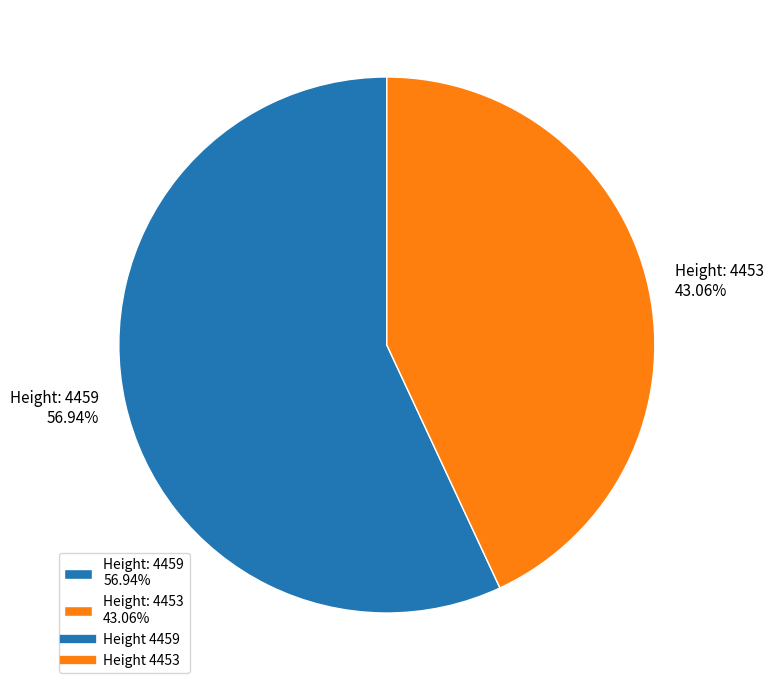

What is the majority slice?

Height: 4459 56.94%